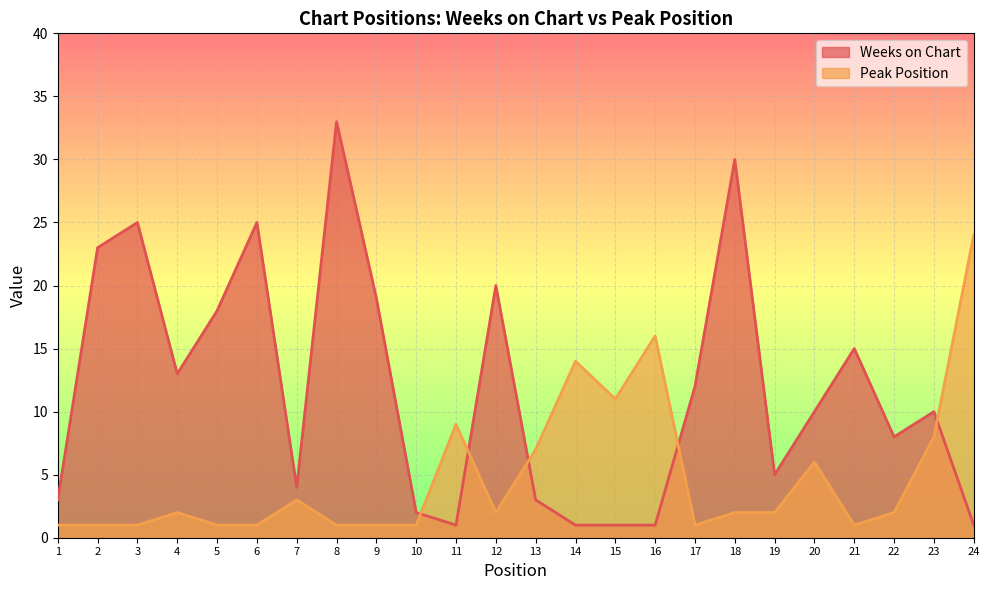

Which has a higher value, 7 or 11?

7